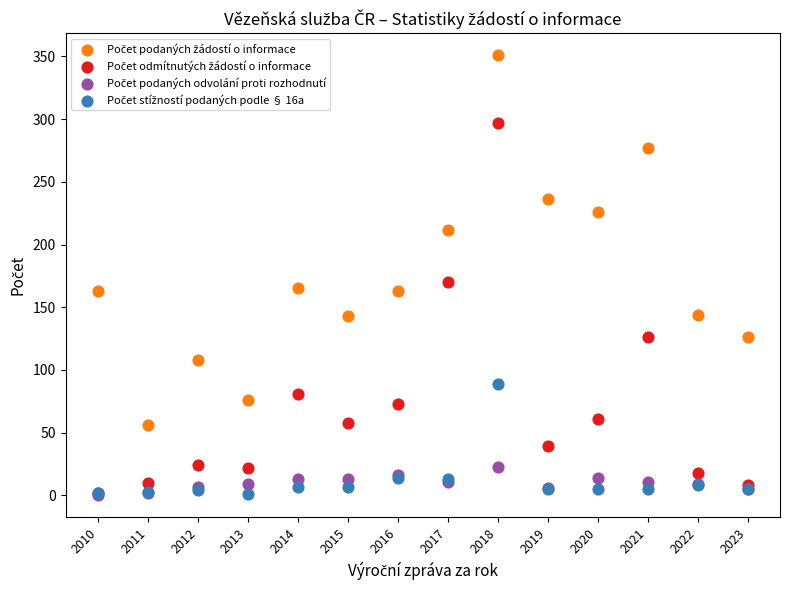

Across all series, what Y value is closest to 175?

170